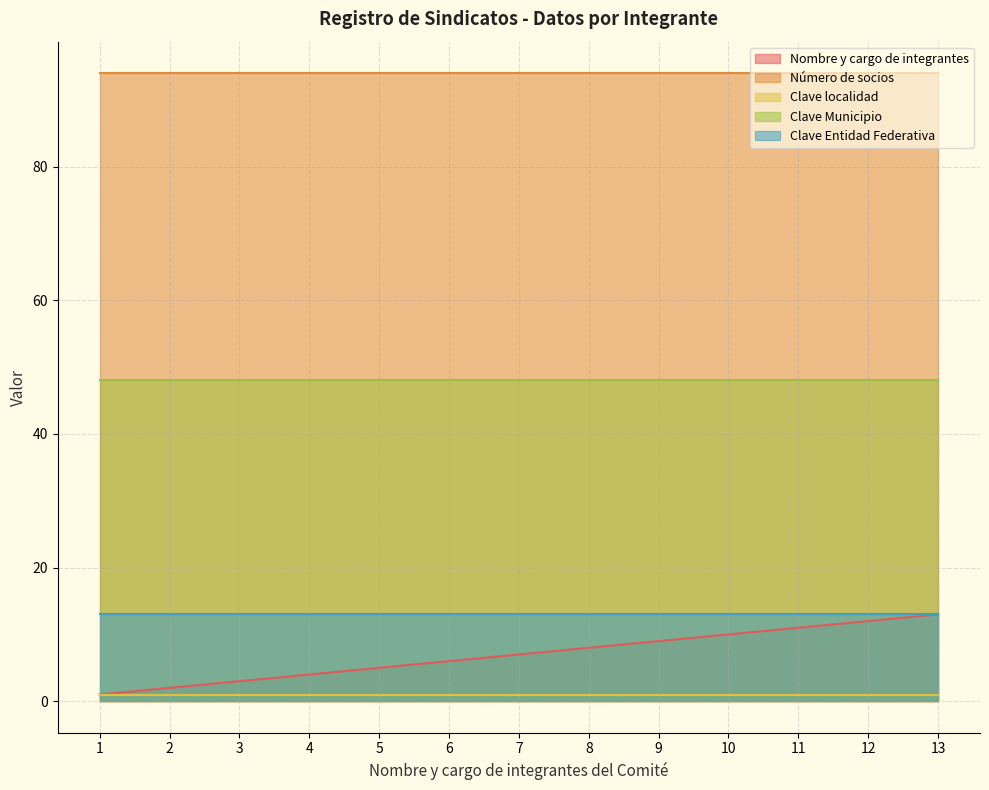

What is the maximum value shown in the chart?

94